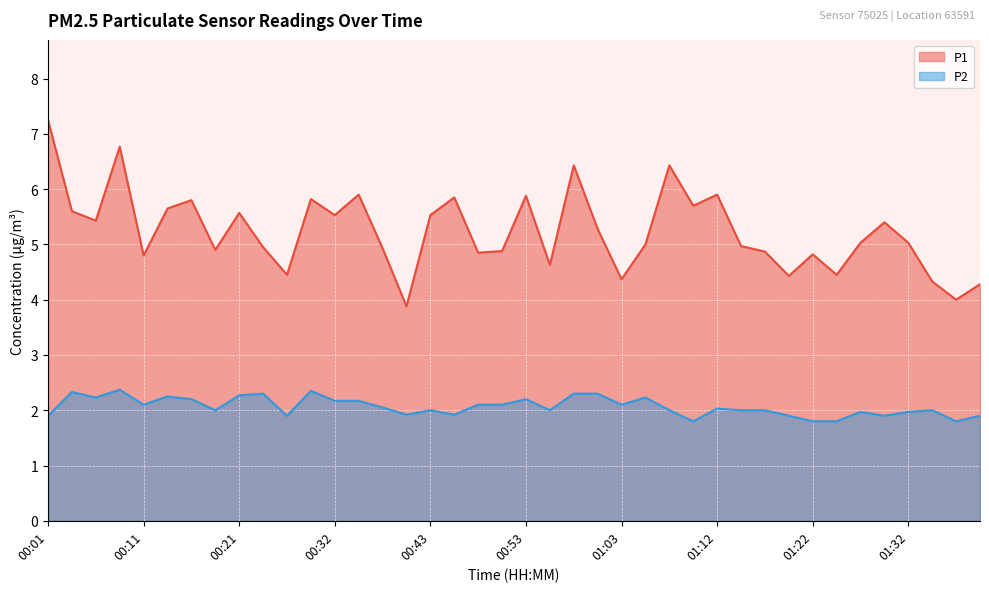

Between 00:06 and 00:48, which series saw the biggest shift?

P1